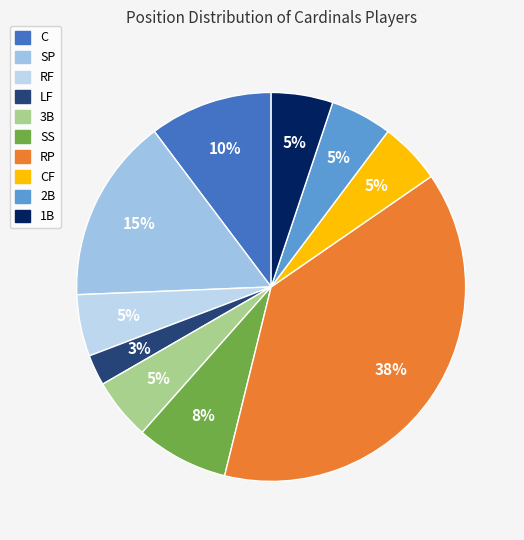

How many slices are in this pie chart?

10